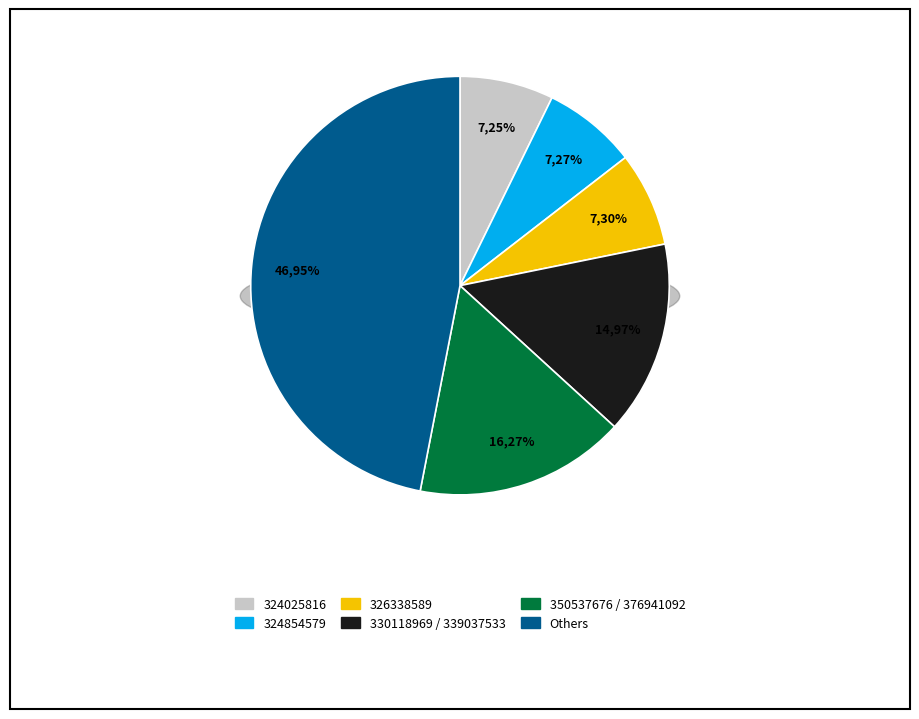

The 324025816 slice represents 7% of the pie. True or false?

True